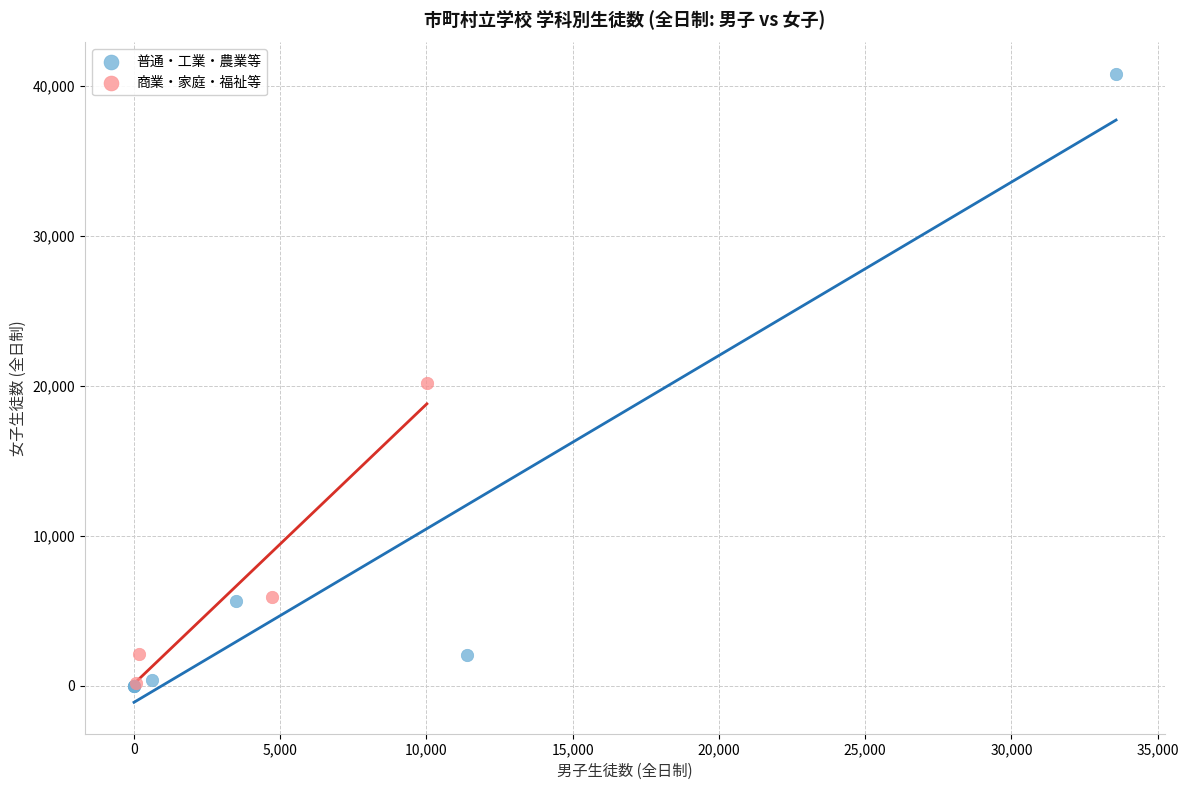

Which series has the largest Y range (max minus min)?

普通・工業・農業等